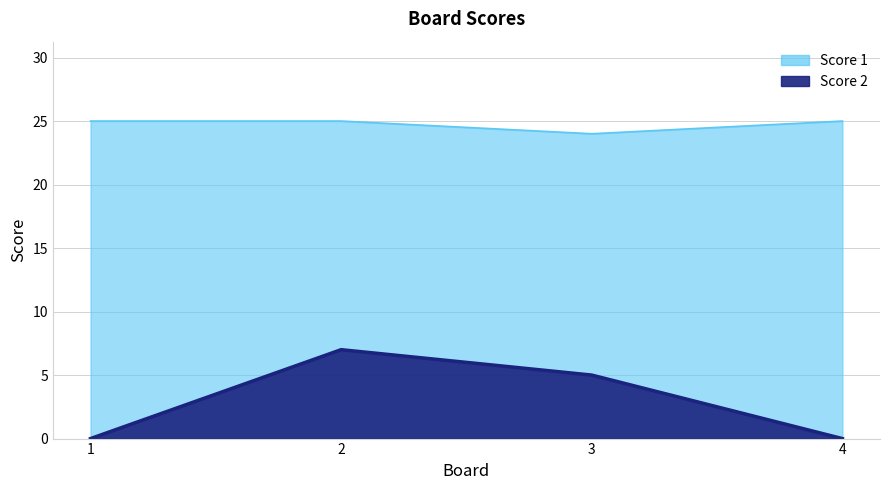

The value of Score 1 at 4 is 35. True or false?

False